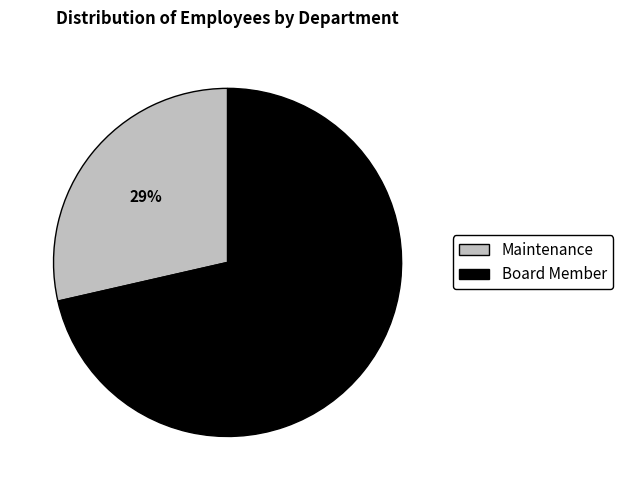

Is Board Member the majority of the pie?

Yes